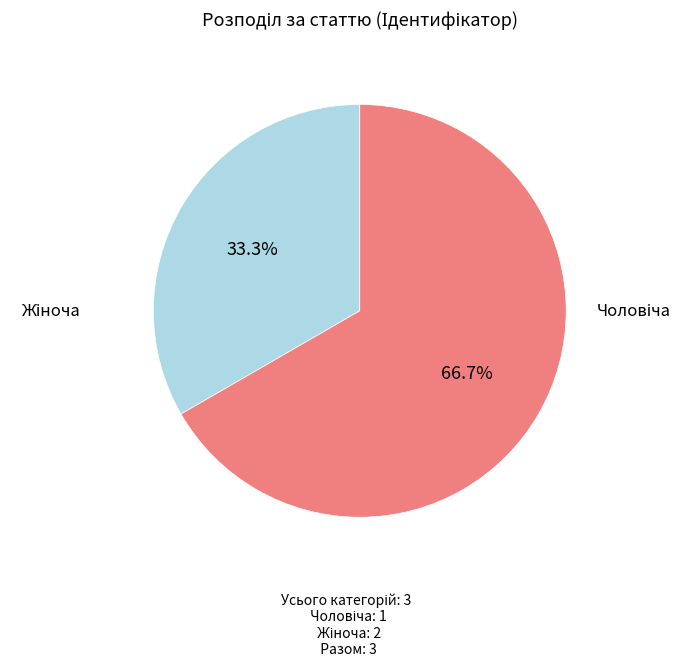

How many segments does this pie chart have?

2